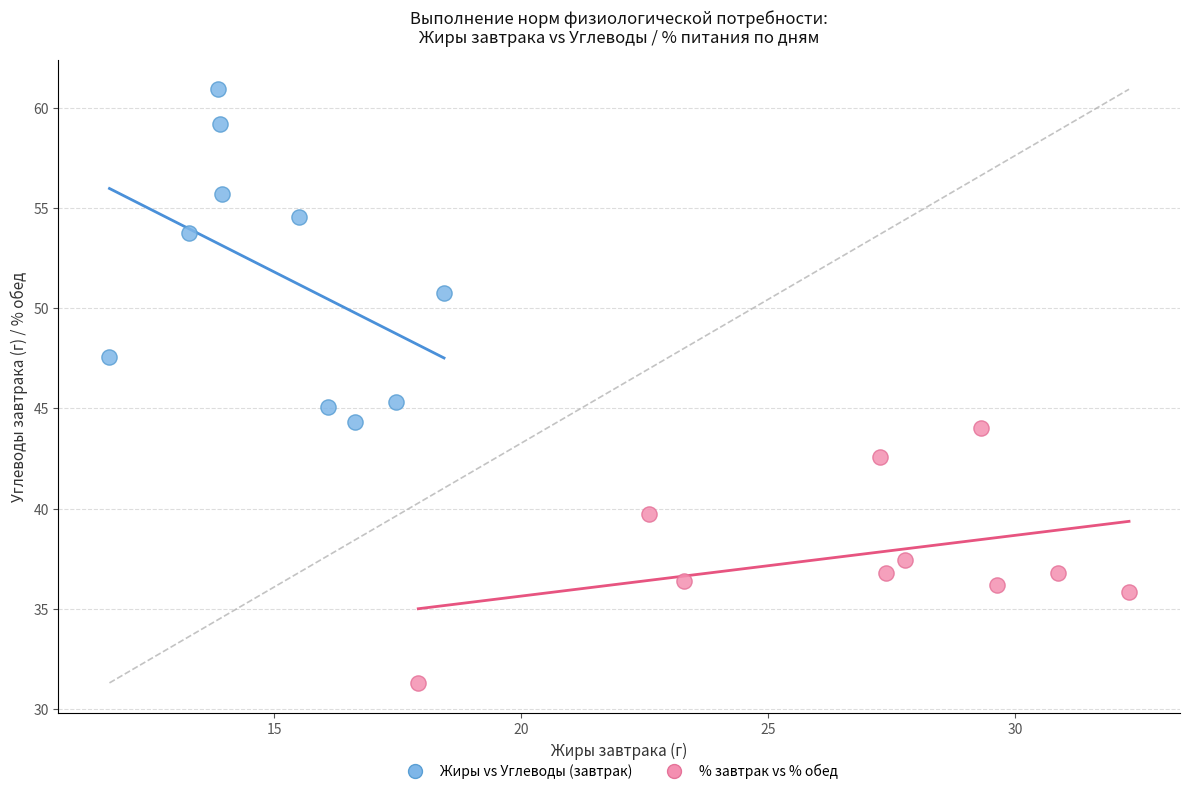

Which series contains the lowest Y value?

% завтрак vs % обед